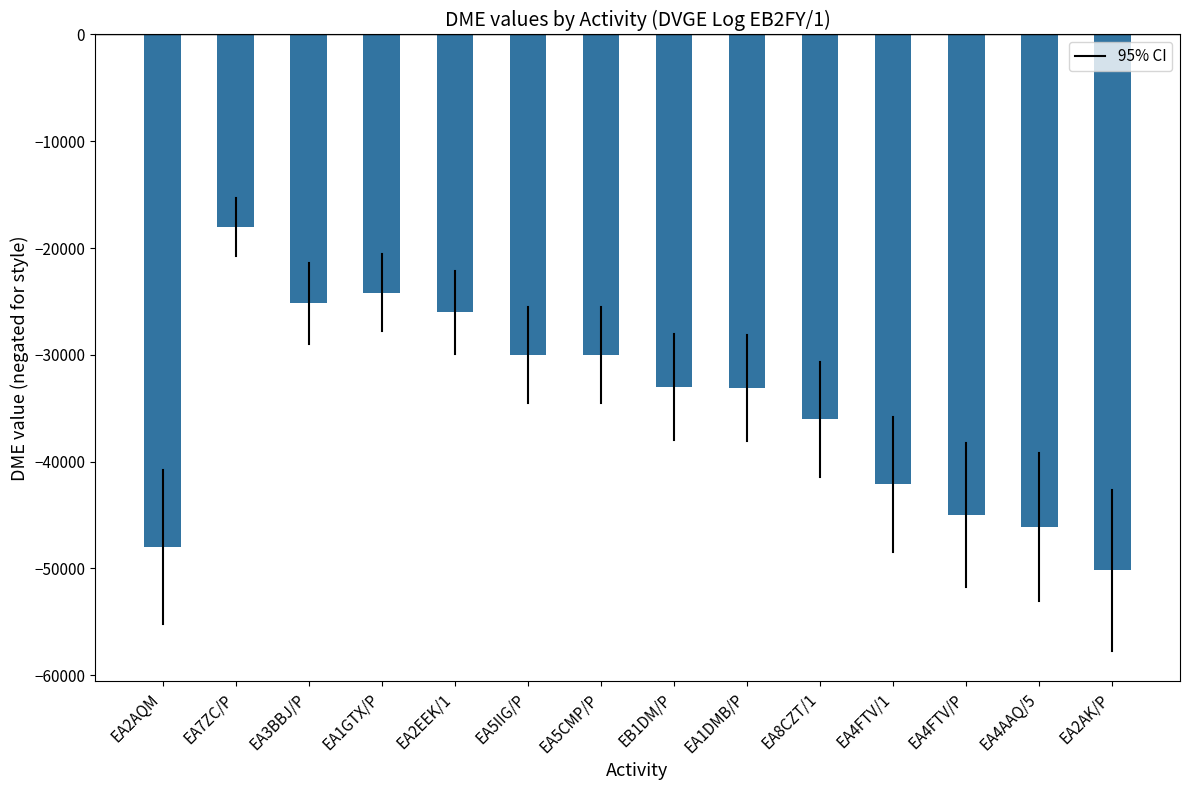

Does the chart contain any negative values?

Yes